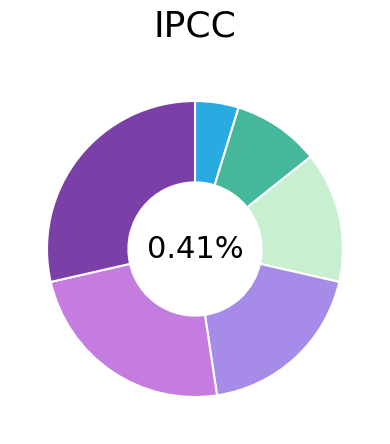

How many slices are in this pie chart?

6